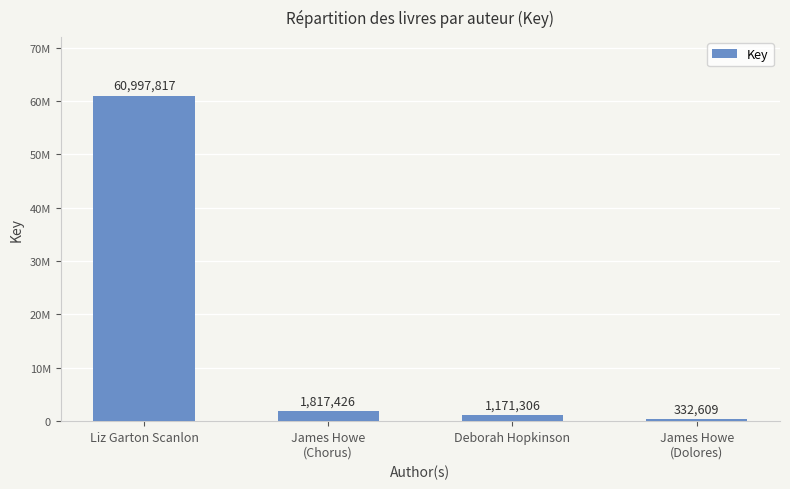

What position from the left is James Howe
(Chorus)?

2